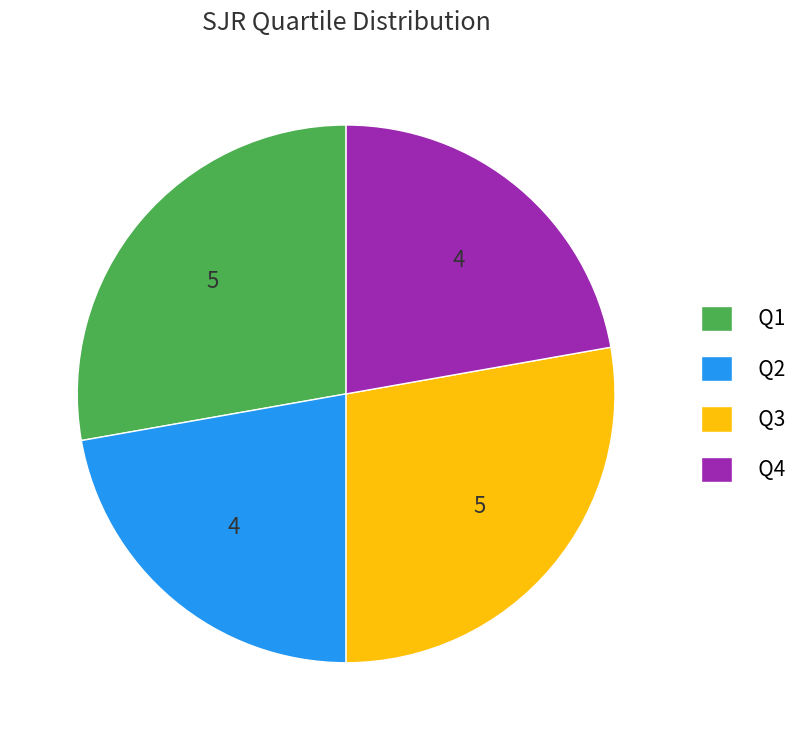

Approximately how many times larger is the value at Q1 compared to Q2?

1.2